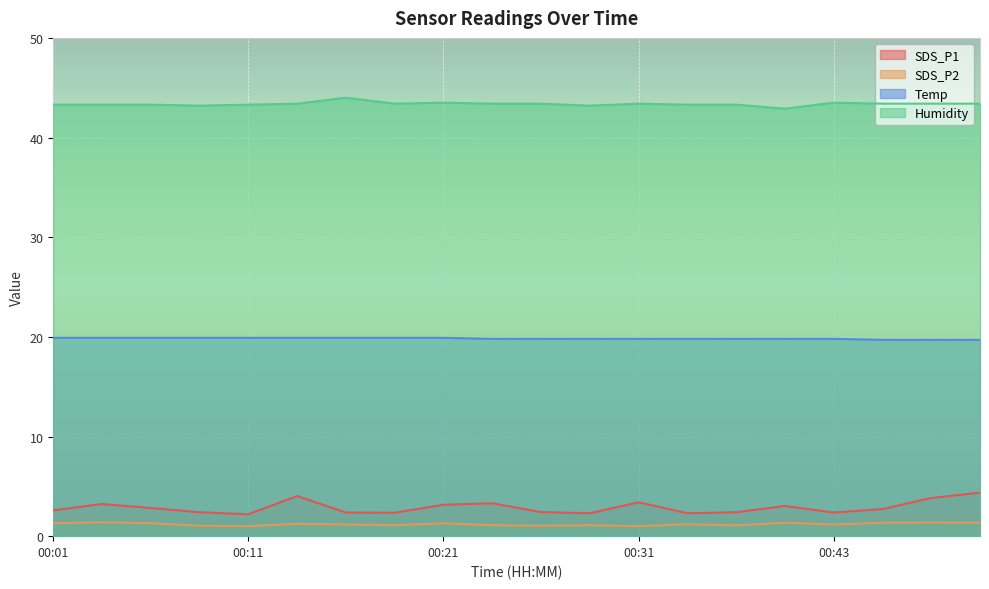

What is the value of the Humidity point at the 7th from the left?

44.0